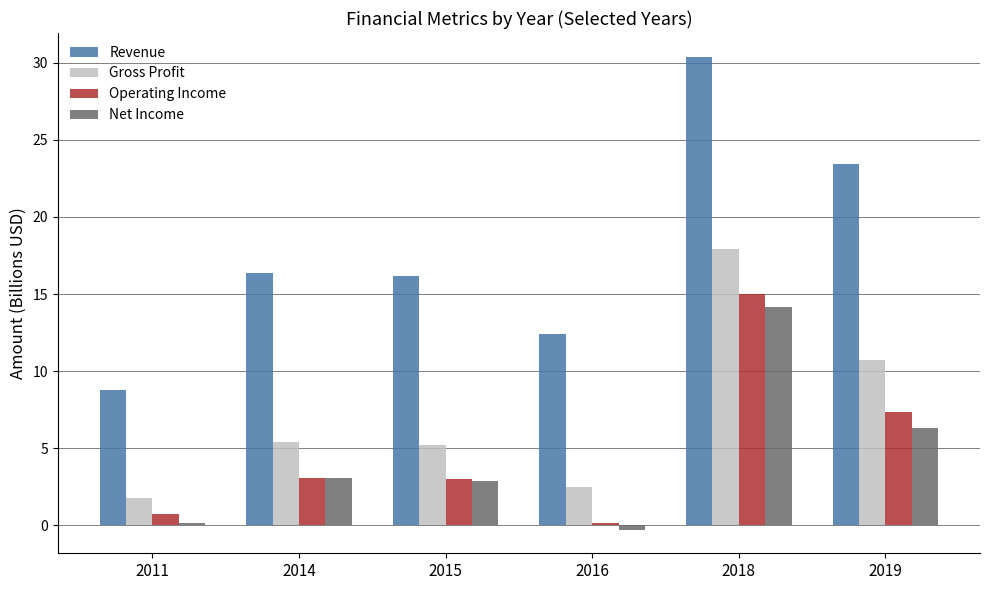

What is the difference between the Net Income values at 2016 and 2014?

3.3